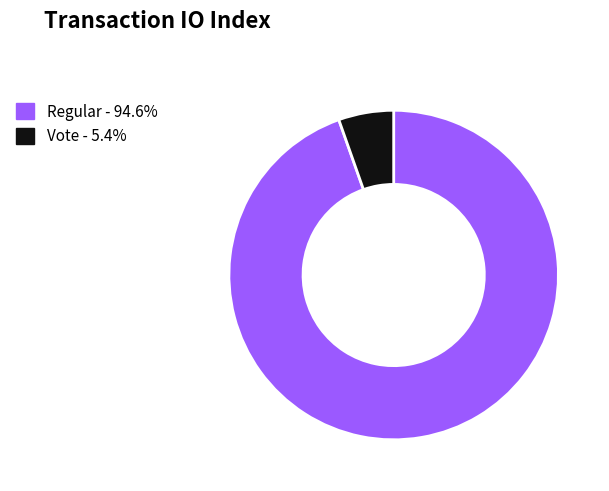

Which category has the smallest portion of the pie?

Vote